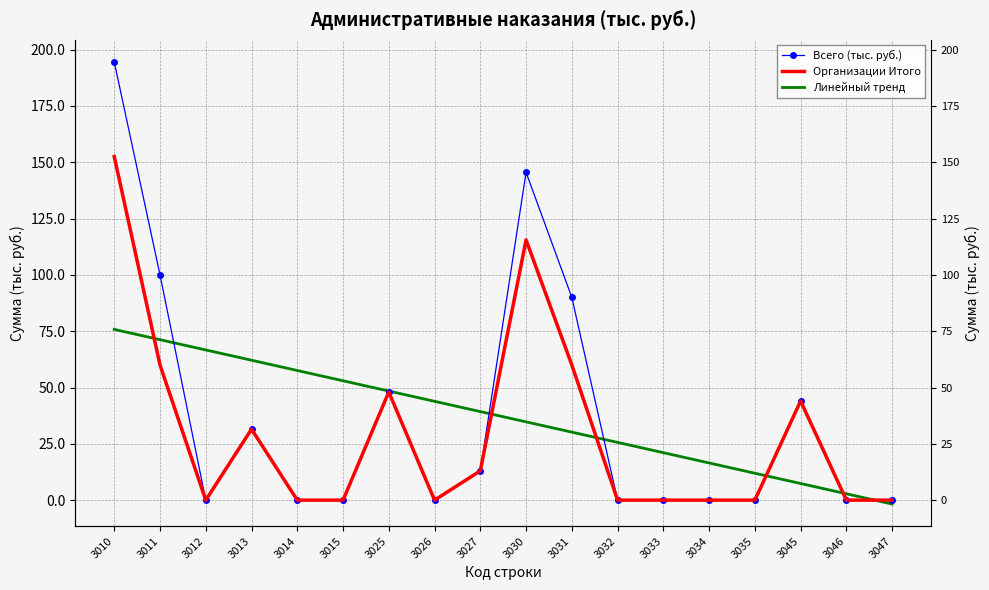

Between 3010 and 3047, which is larger?

3010